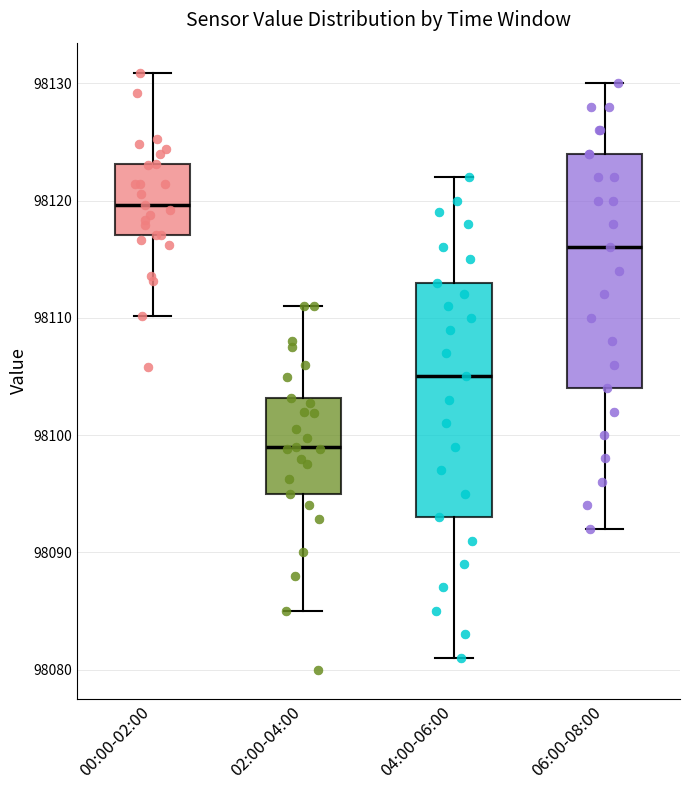

Reading left to right, read every box against the y-axis: the position of its median line, the range the box covers, and the ends of its whiskers. The values are not printed on the chart, so give them approximately, as read against the axis.

00:00-02:00: median 98120, box 98117 to 98123, whiskers 98110 to 98131
02:00-04:00: median 98099, box 98095 to 98103, whiskers 98085 to 98111
04:00-06:00: median 98105, box 98093 to 98113, whiskers 98081 to 98122
06:00-08:00: median 98116, box 98104 to 98124, whiskers 98092 to 98130